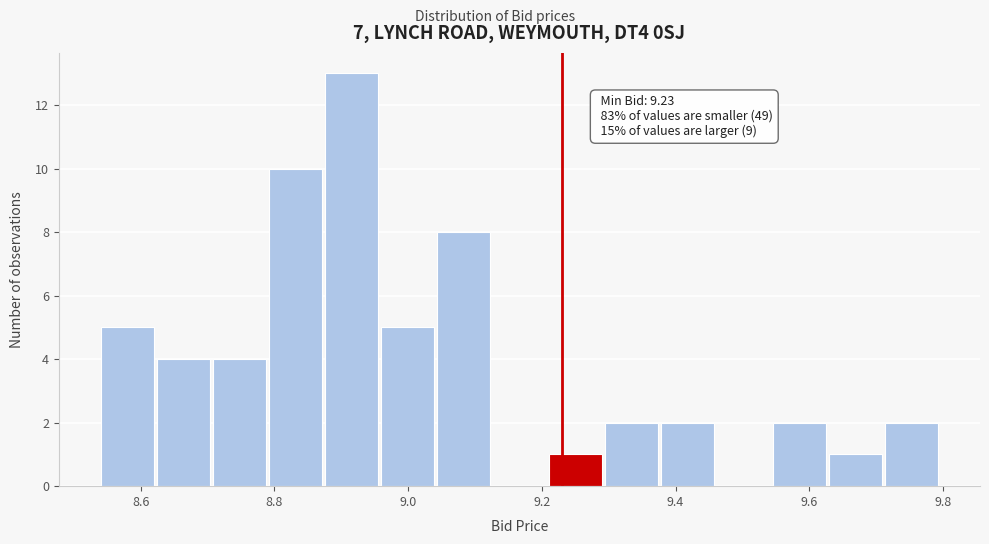

Which range on the x-axis has the tallest bar?

8.88 to 8.96